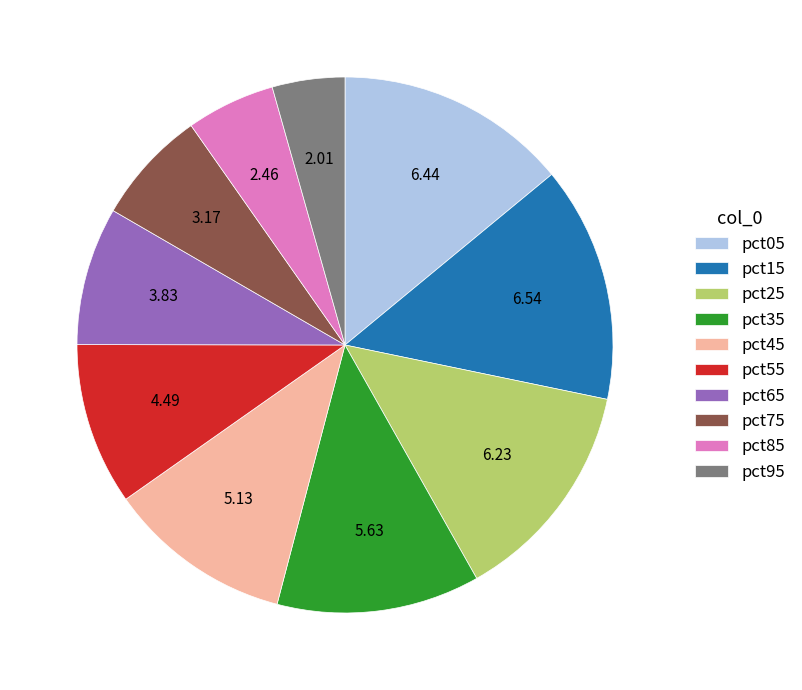

How many slices are in this pie chart?

10